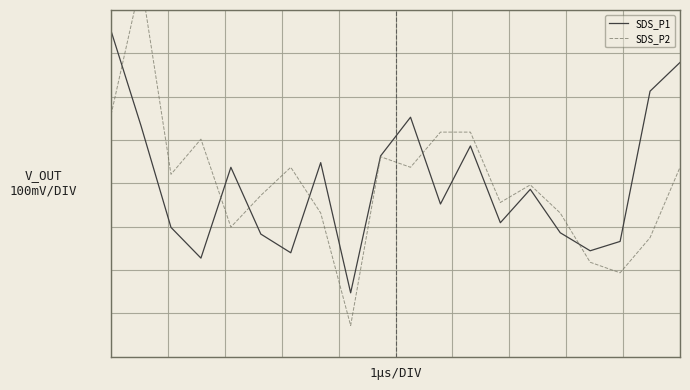

How many data points in SDS_P1 are above 0?

9